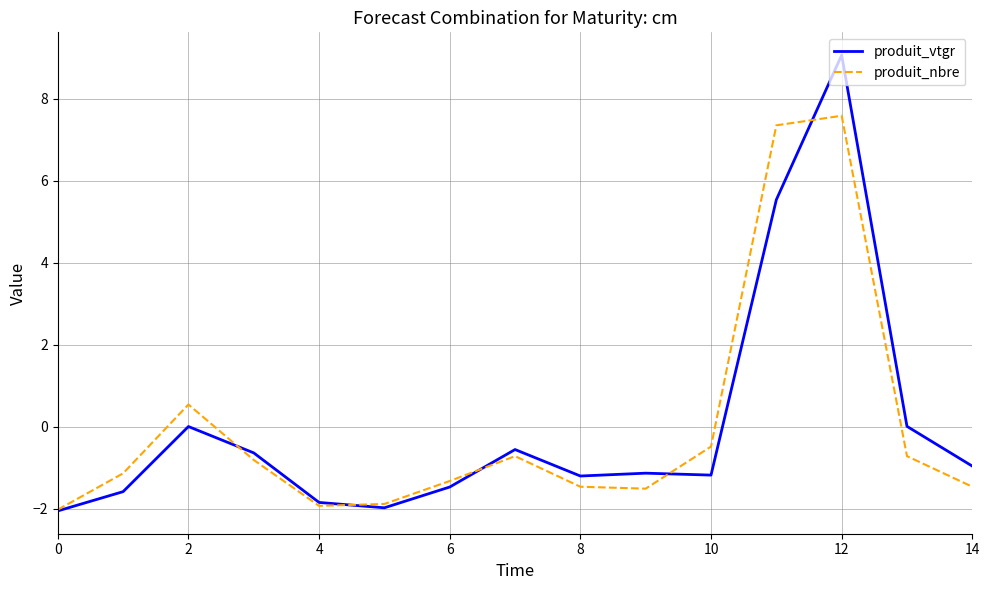

List the series in order of their peak value, lowest first.

produit_nbre, produit_vtgr